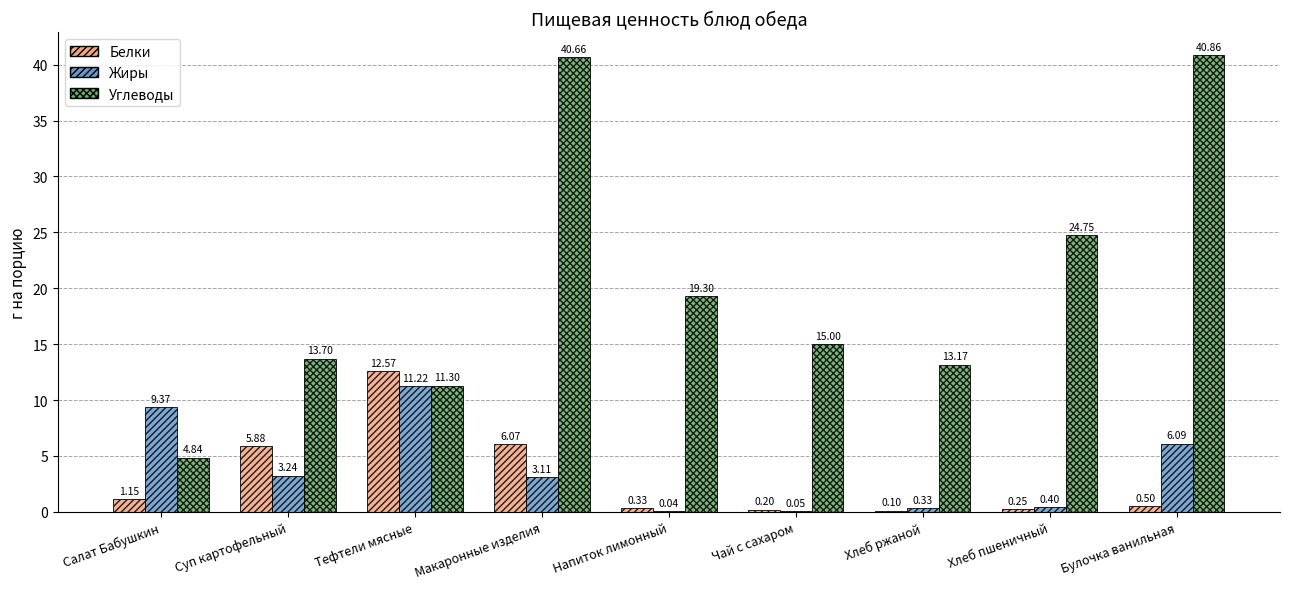

What is the maximum value for Жиры?

11.2